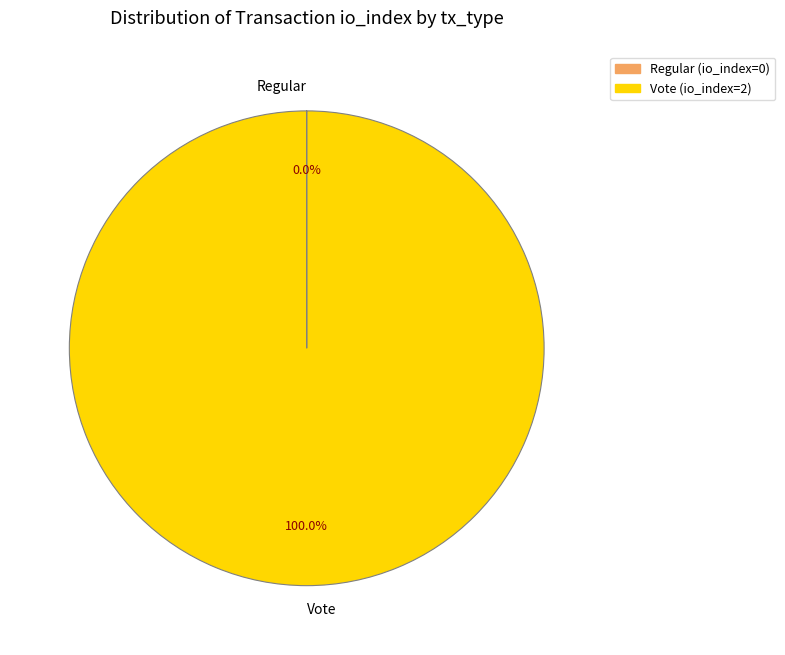

True or false: Vote accounts for 100% of the total.

True